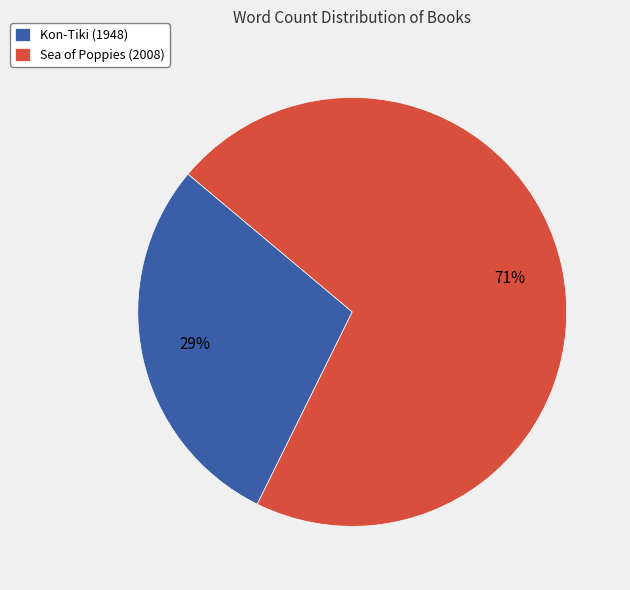

Which category has the biggest portion of the pie?

Sea of Poppies (2008)